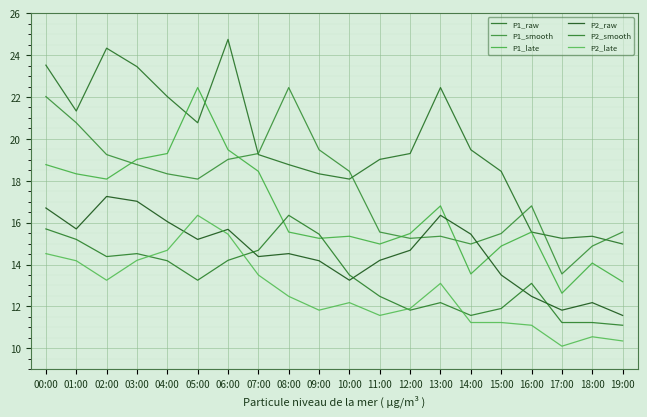

What is the label of the 16th point from the left?

15:00